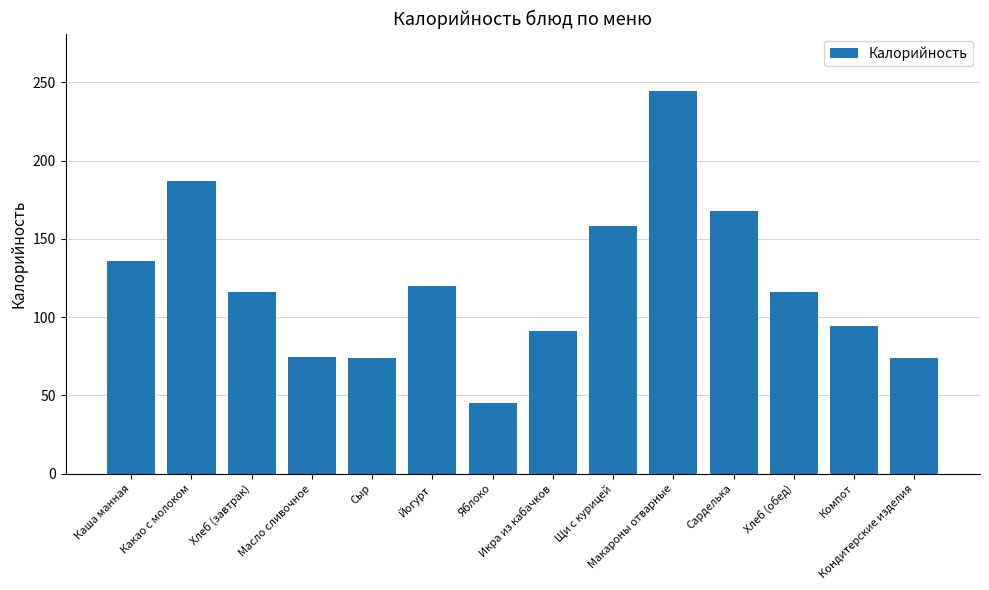

What position from the left is Компот?

13